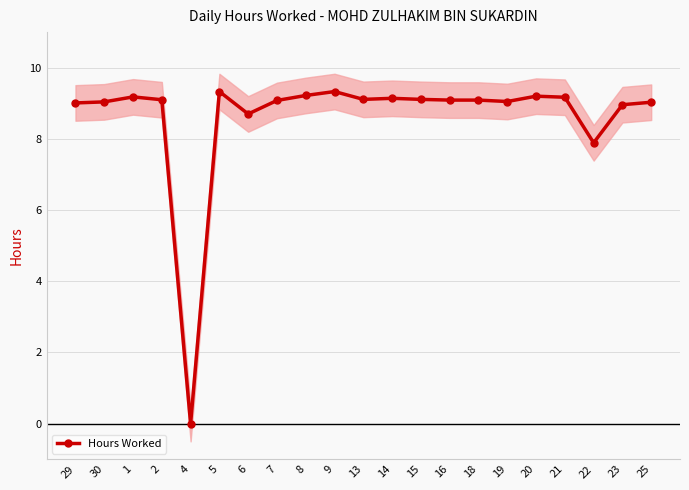

Rank the categories by value from lowest to highest.

4, 22, 6, 23, 29, 25, 30, 19, 7, 16, 18, 2, 13, 15, 14, 21, 1, 20, 8, 5, 9